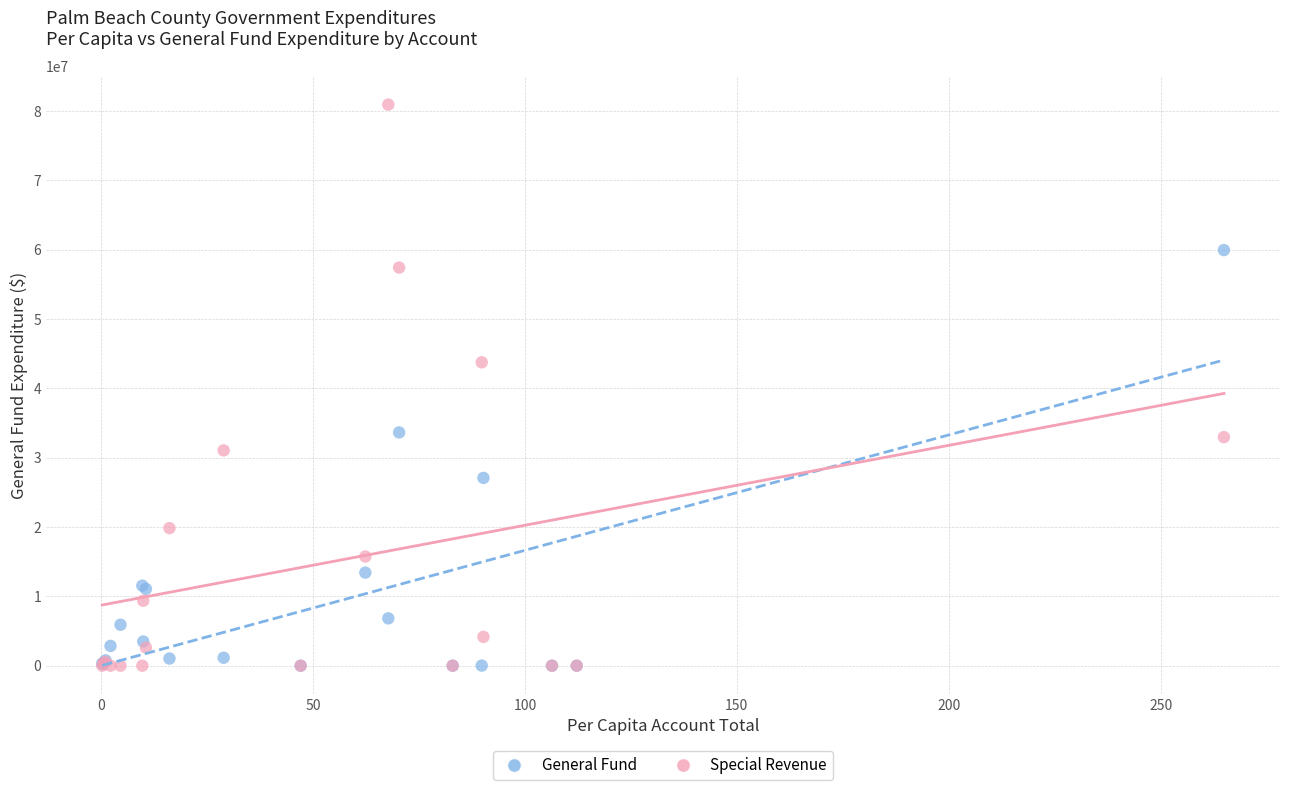

In the General Fund series, what Y value is closest to 29967271?

27081402